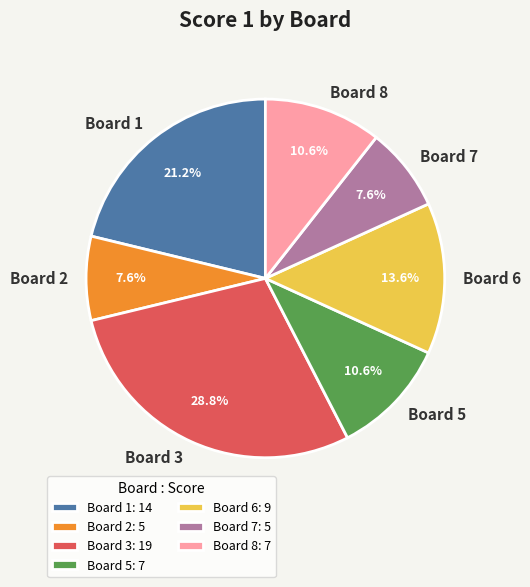

Is there any slice that represents more than half of the pie?

No